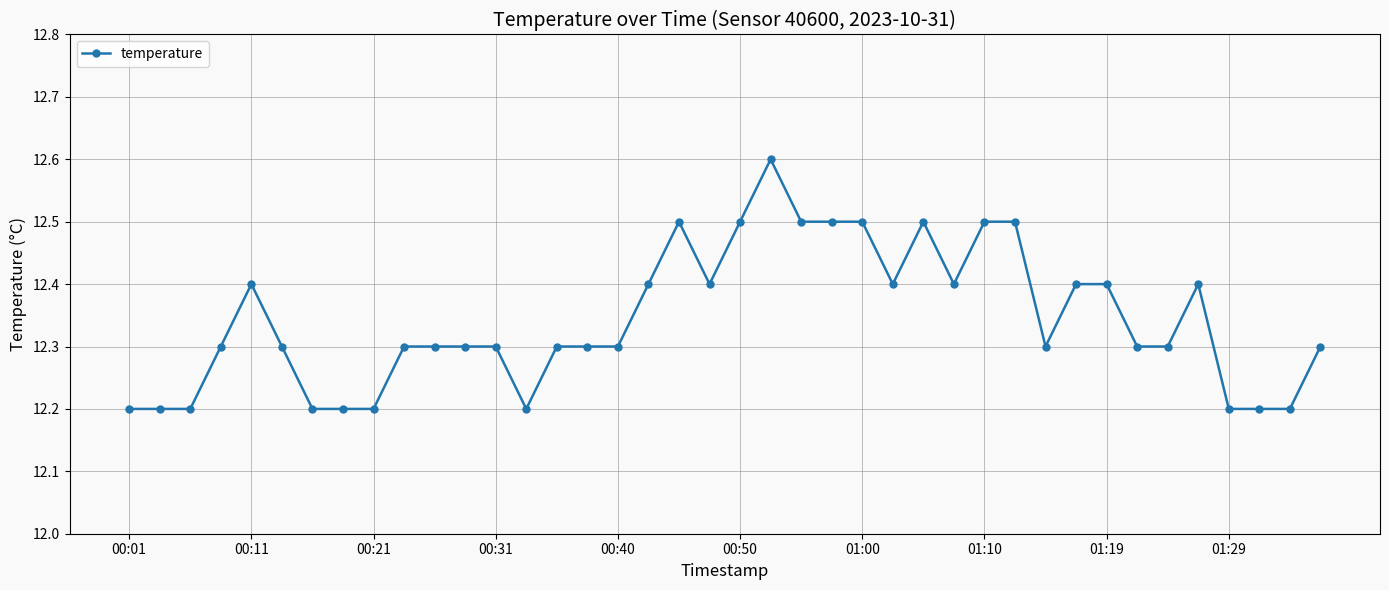

True or false: the data has more than 0 interior local peaks.

True